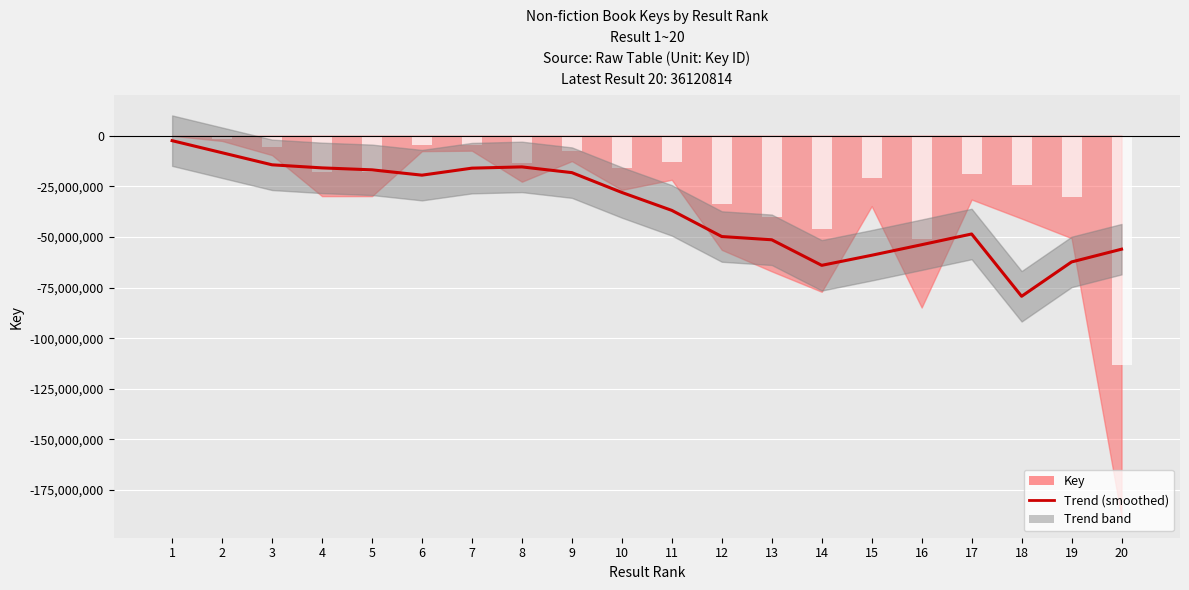

What is the sum of the values at 12 and 8?

-65166178.6